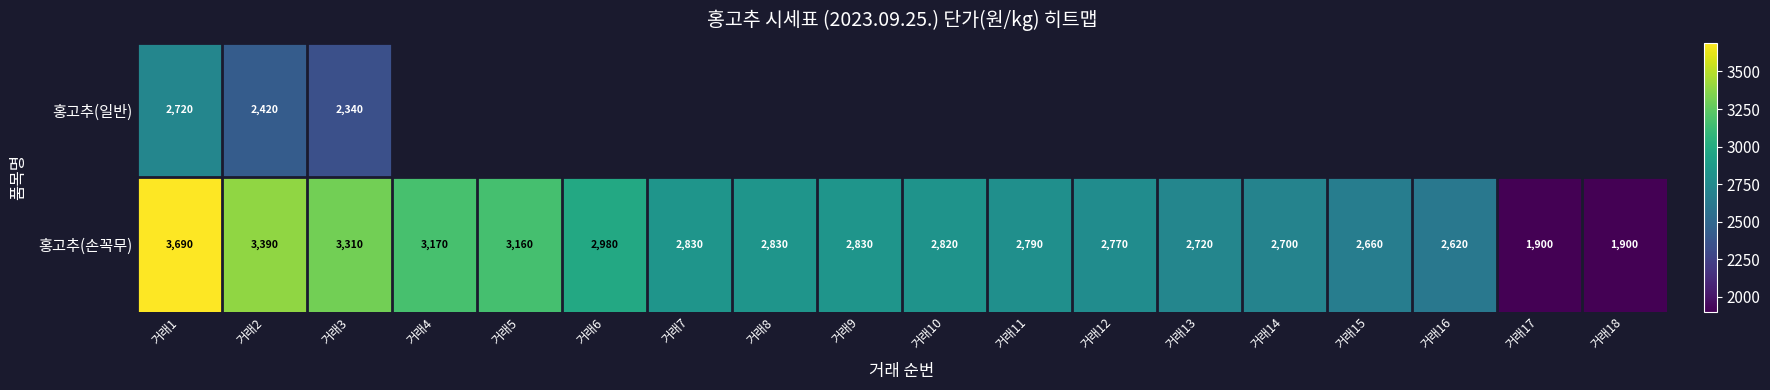

What is the difference between the 홍고추(손꼭무) values at 거래7 and 거래12?

60